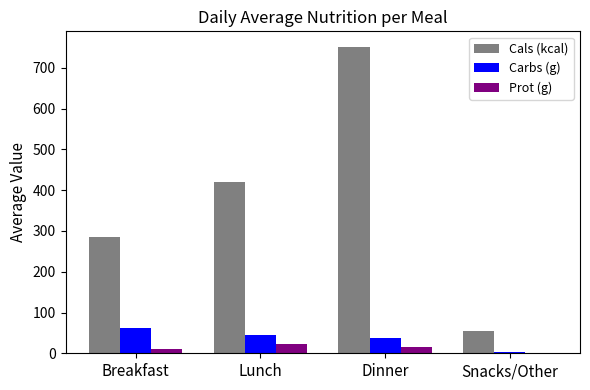

What is the spread (max minus min) of values at Breakfast?

274.2